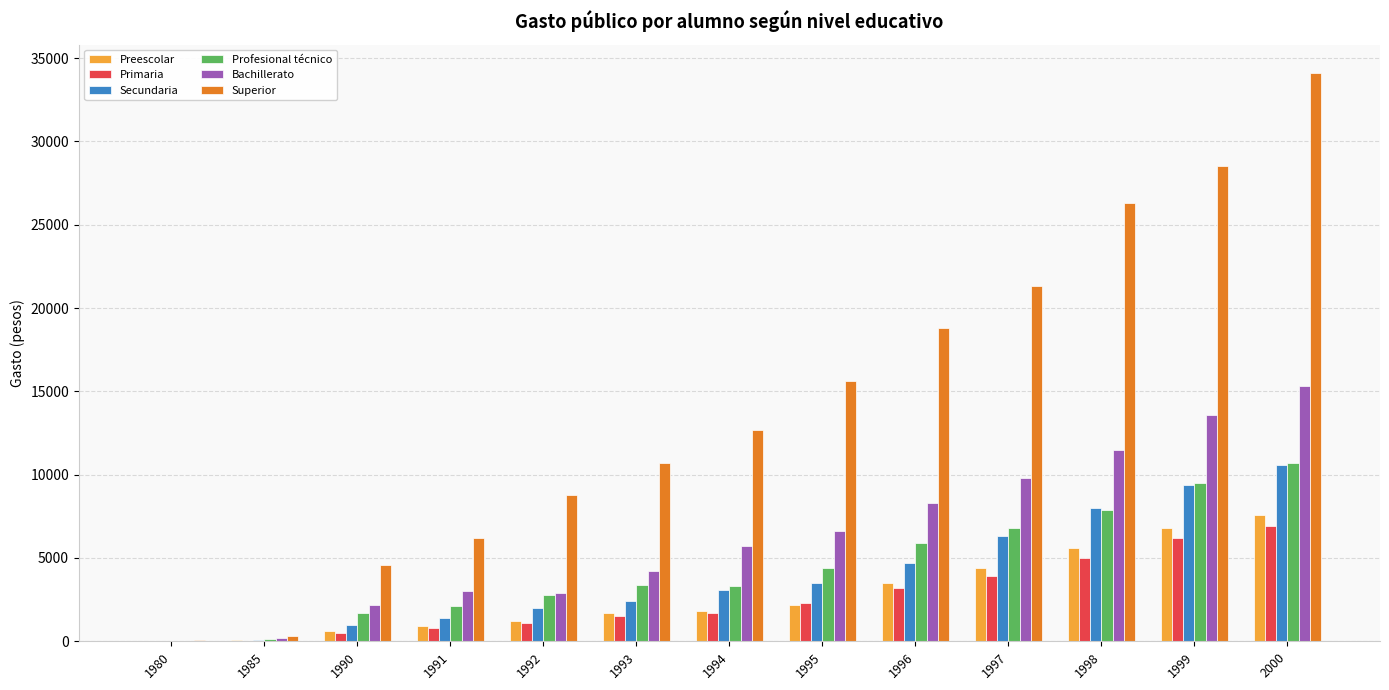

What is the maximum value shown in the chart?

34100